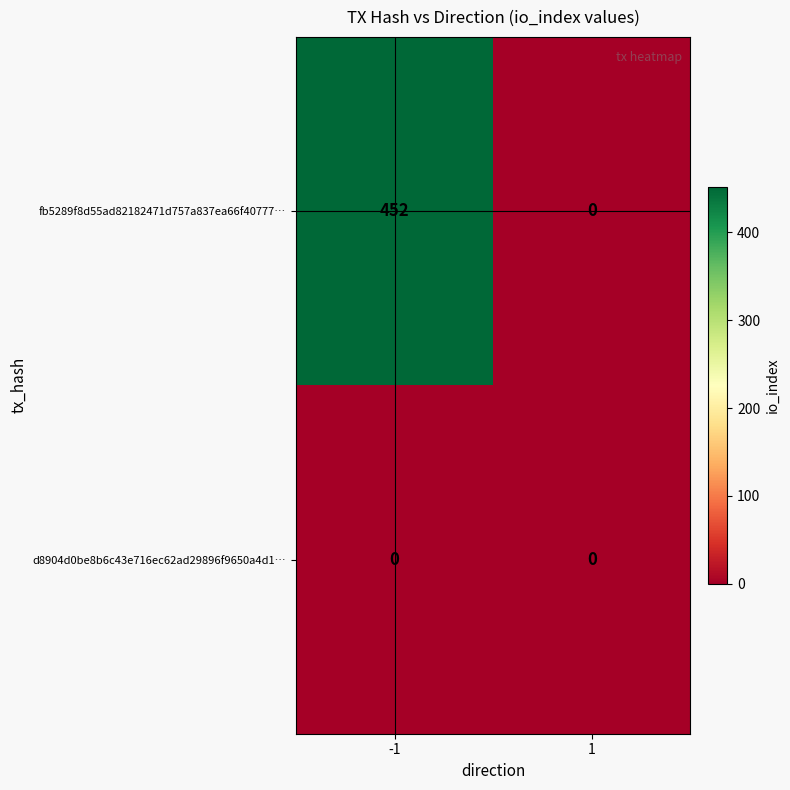

Which series has the largest total across all categories?

fb5289f8d55ad82182471d757a837ea66f40777…